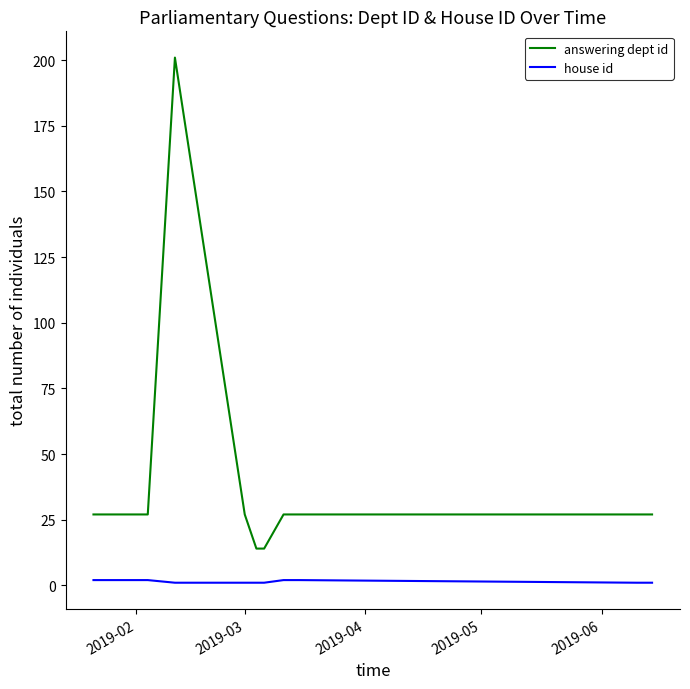

What is the sum of all answering dept id values?

418